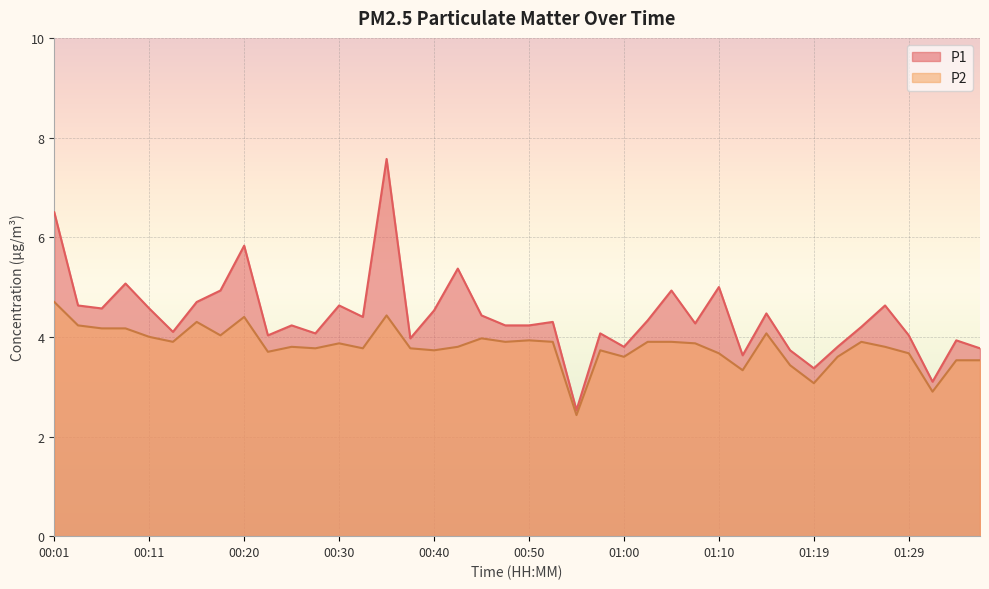

What is the average value of the P1 series?

4.4